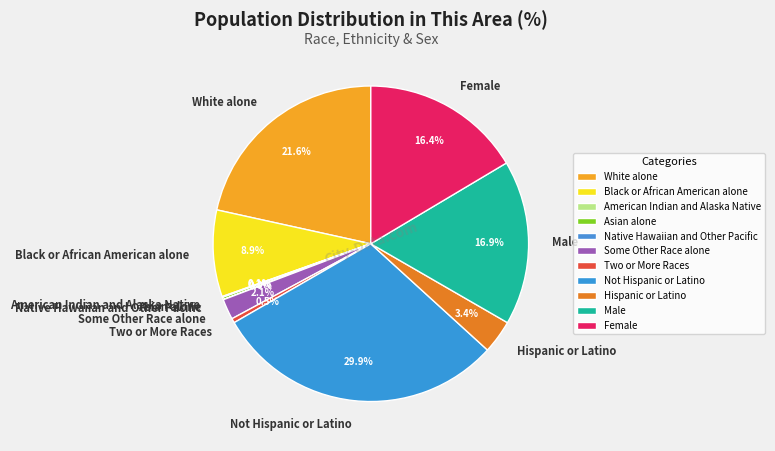

The White alone slice represents 36% of the pie. True or false?

False